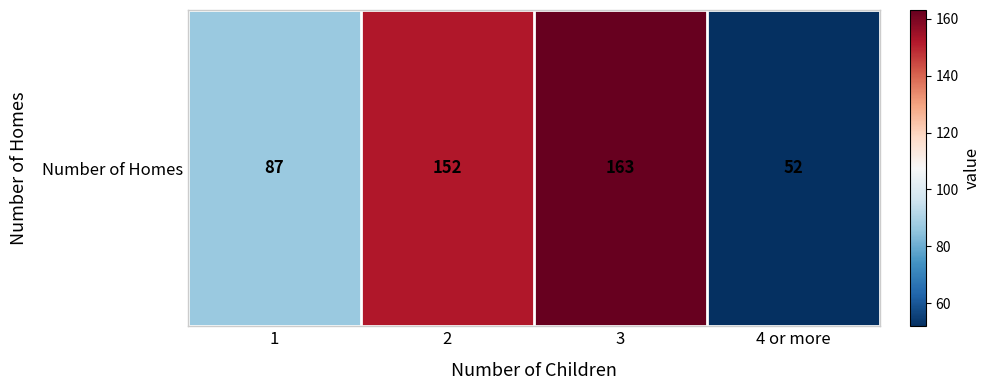

What is the difference between the values at 3 and 1?

76